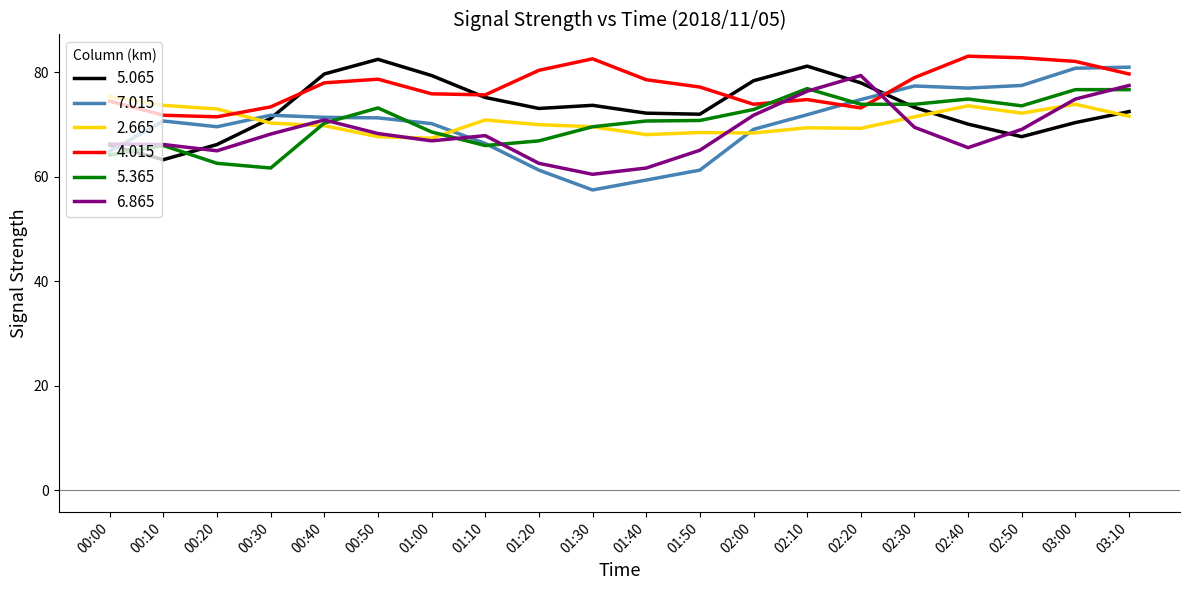

After their last crossing, which series has the higher values: 7.015 or 4.015?

7.015